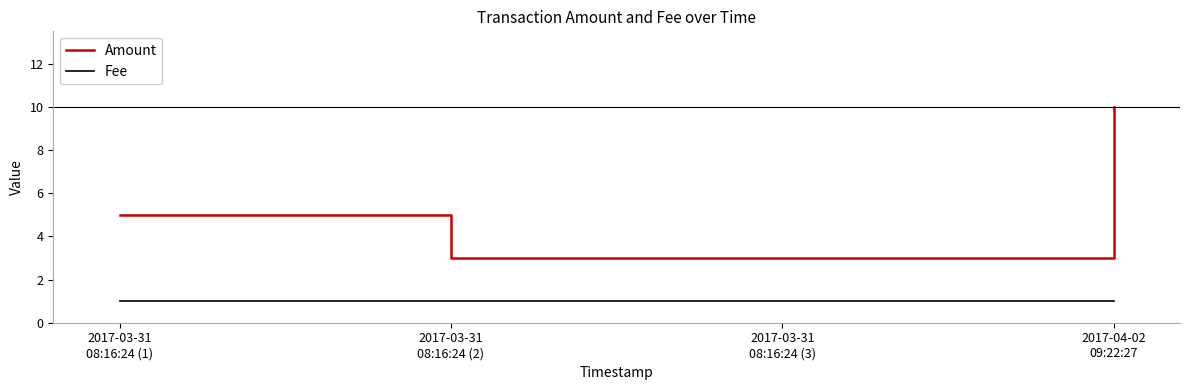

The Fee series shows 0 at 2017-03-31
08:16:24 (3). True or false?

False